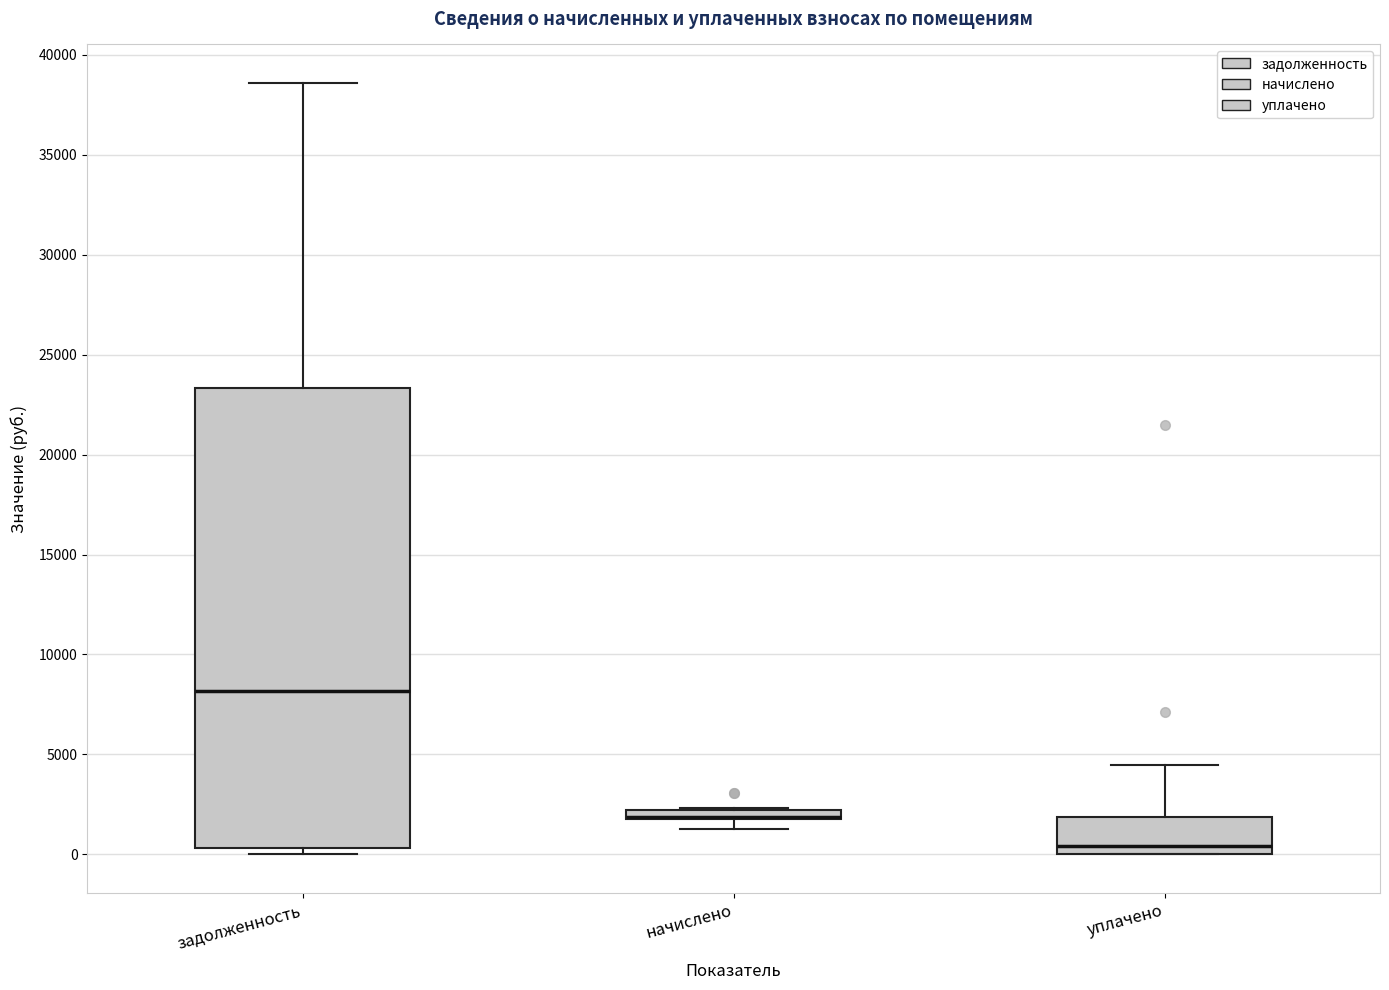

Where is the lower edge of the box for начислено on the y-axis? The values are not printed on the chart, so give them approximately, as read against the axis.

1500